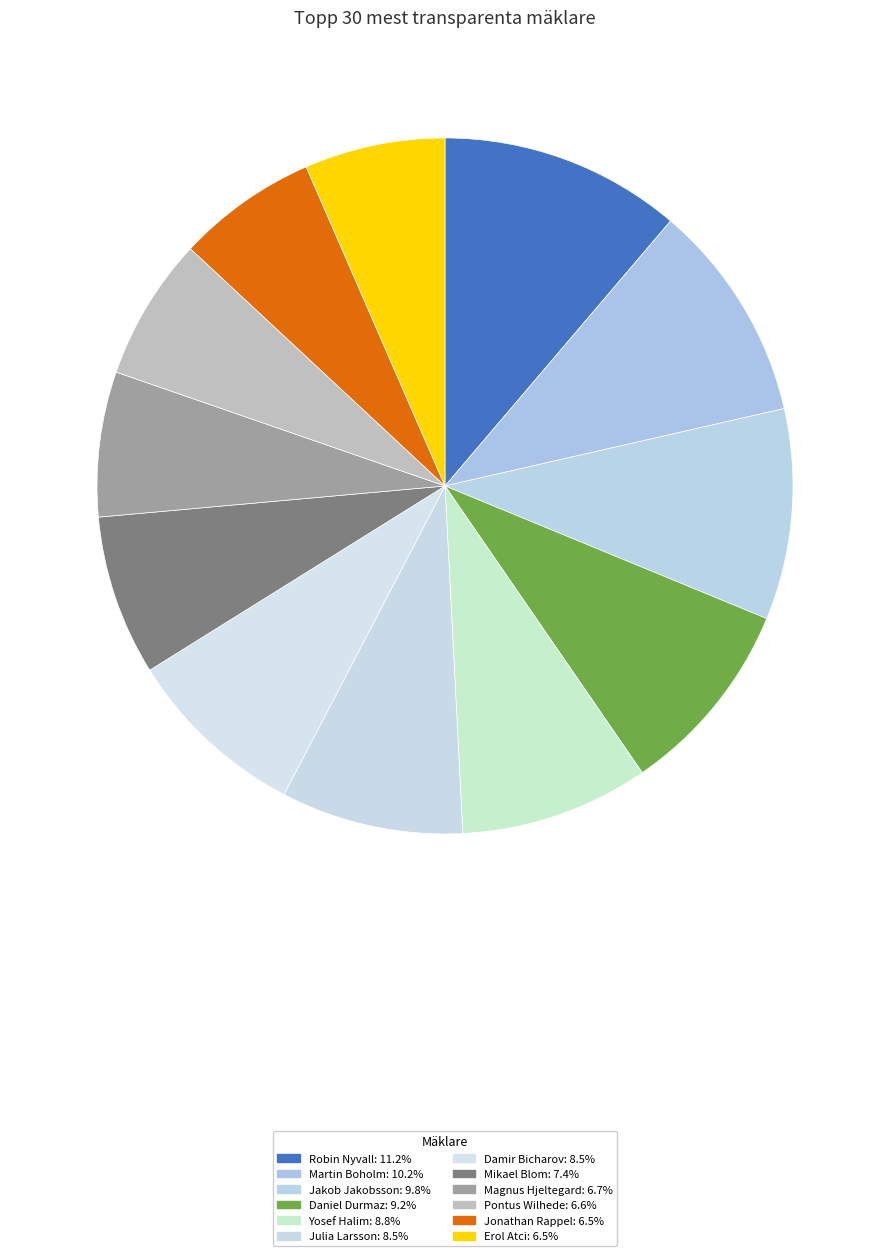

Count the number of slices in the pie.

12